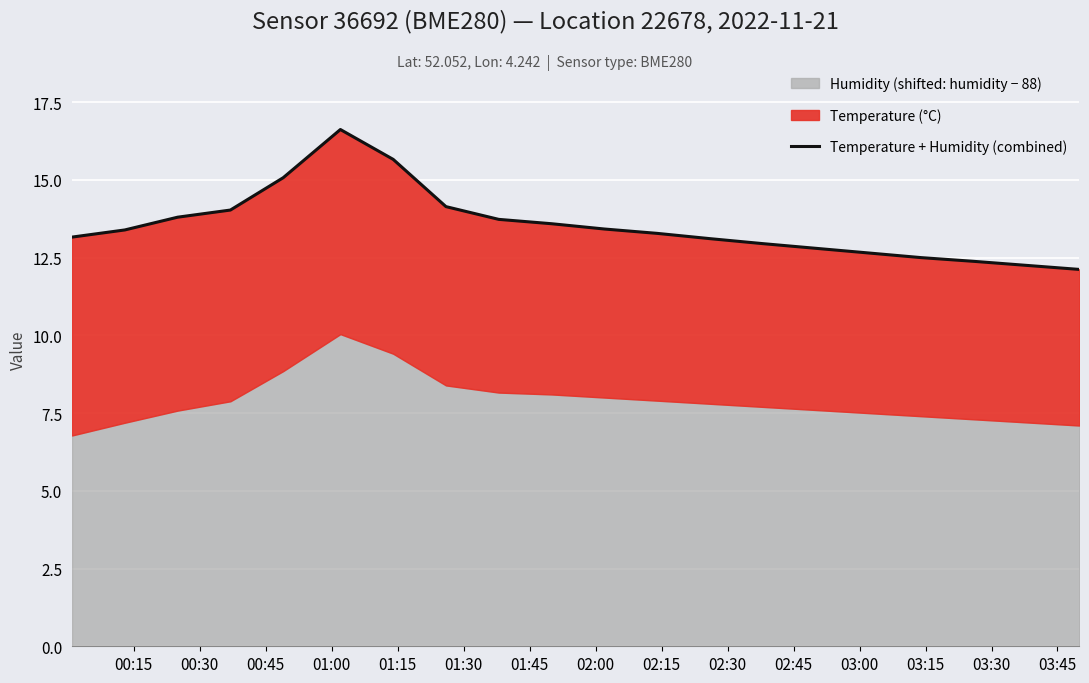

At which label is the value closest to 14?

01:00